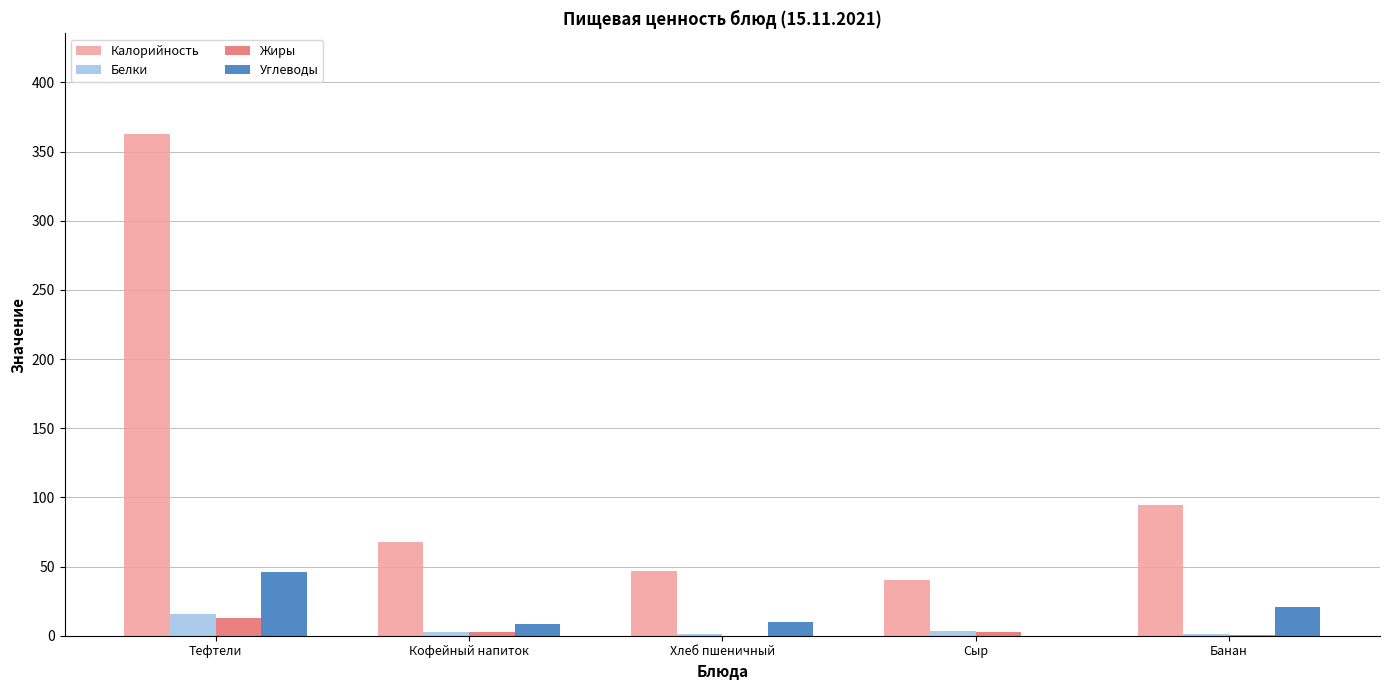

Does the chart contain stacked bars?

No